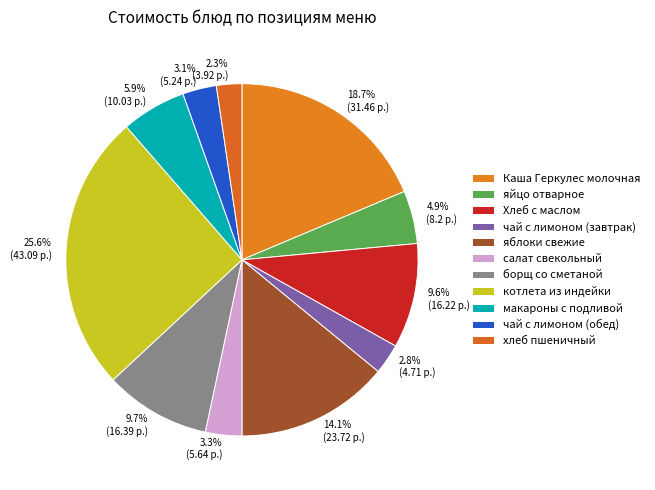

To the nearest percent, what percentage of the pie is чай с лимоном (обед)?

3%